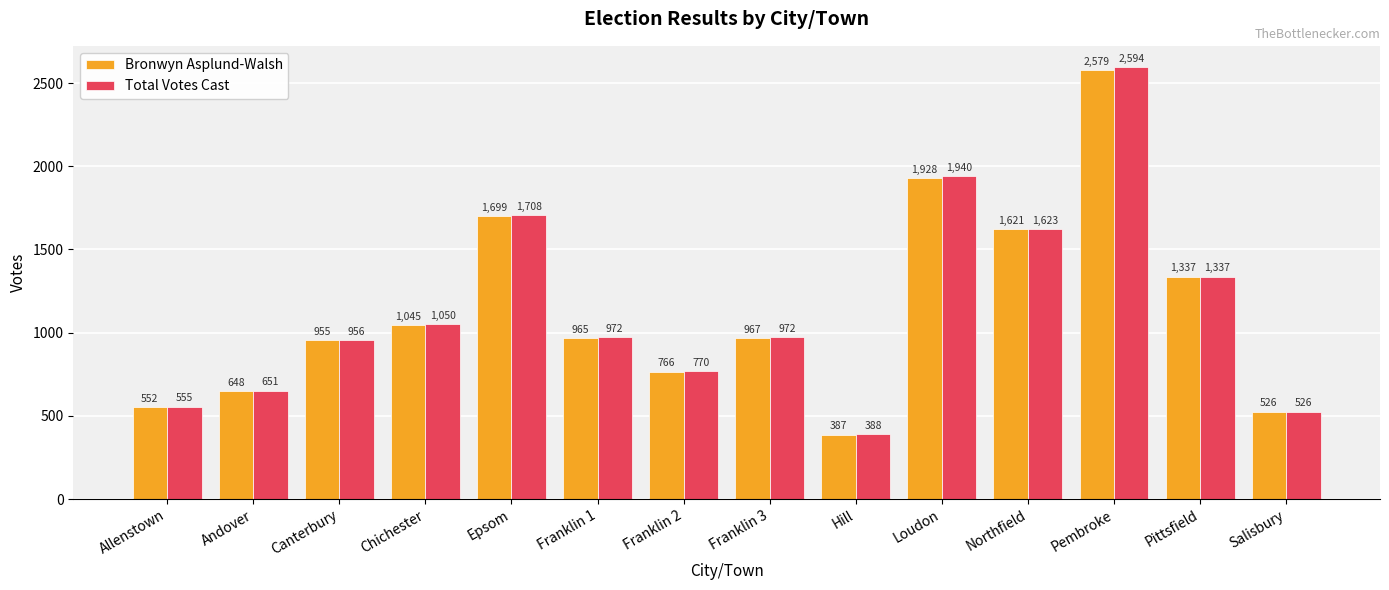

What is the difference between the highest and lowest values at Allenstown?

3